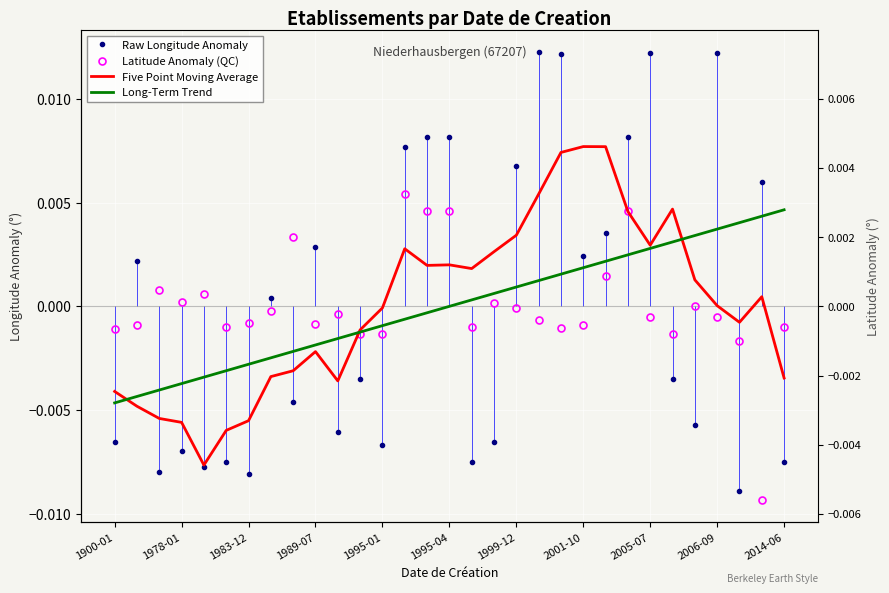

How many lines are shown in the chart?

4